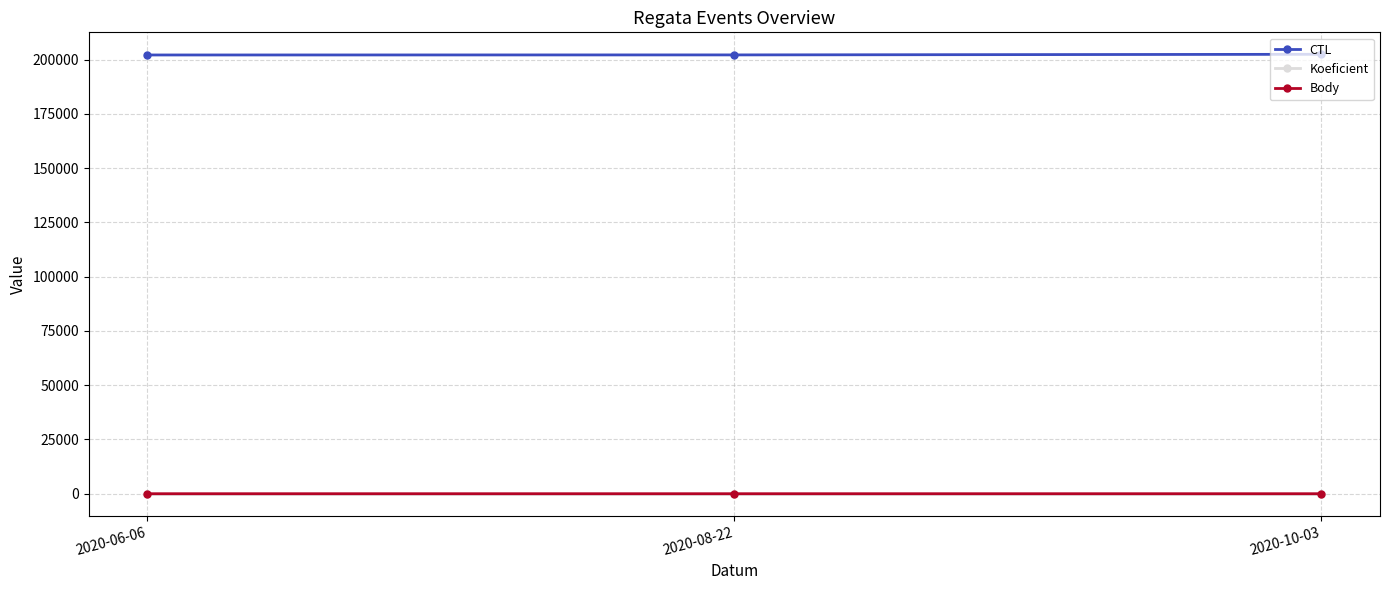

What is the value of the Koeficient point at the 2nd from the left?

2